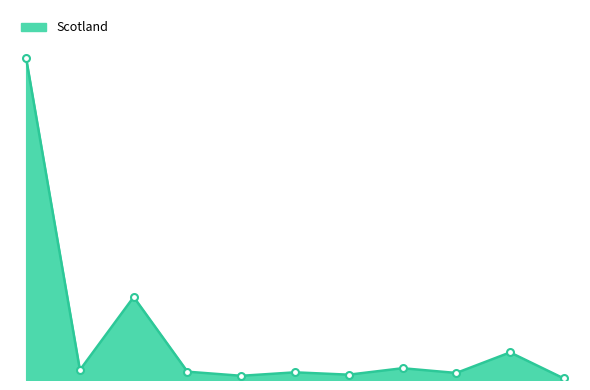

Reading left to right, what are all the values shown in this chart?

1506294	46790	388515	38904	19690	35870	24885	55120	32906	129202	7105